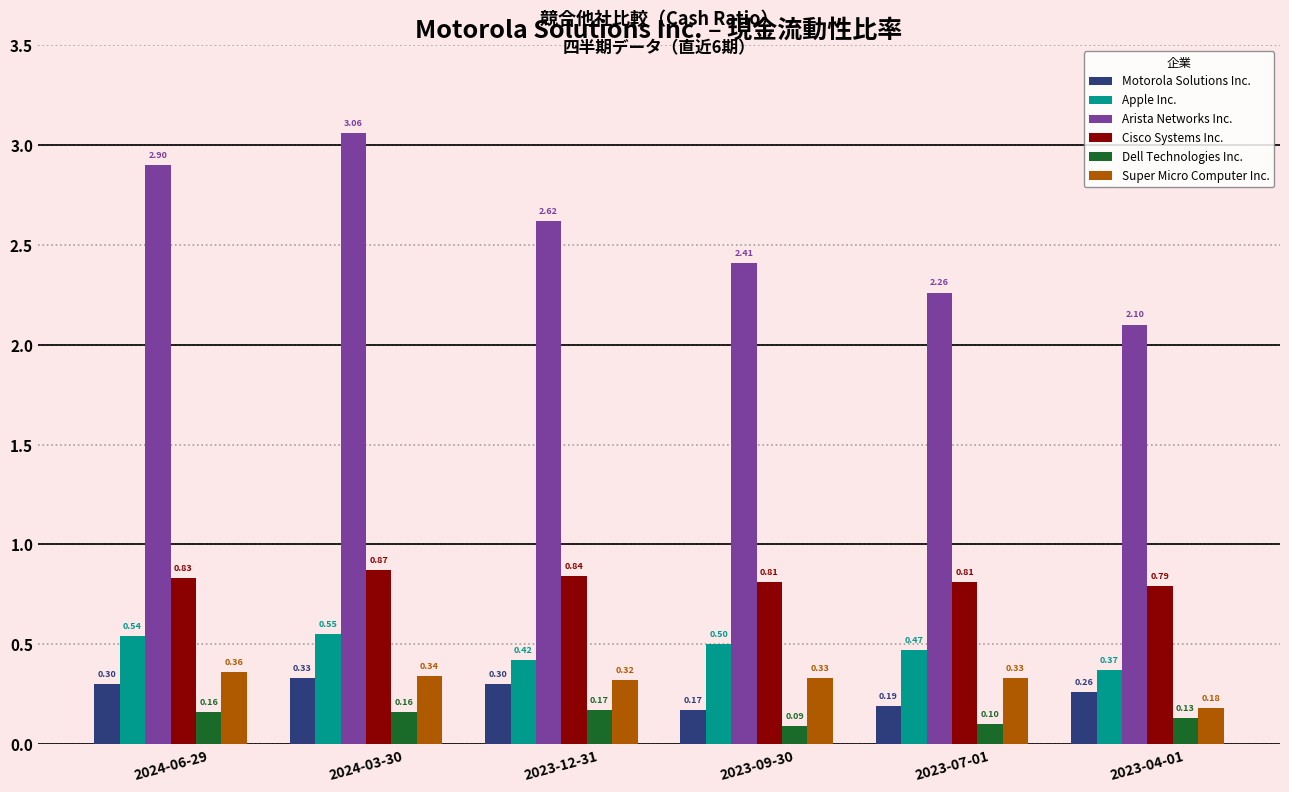

Which category has the lowest value in the Motorola Solutions Inc. series?

2023-09-30